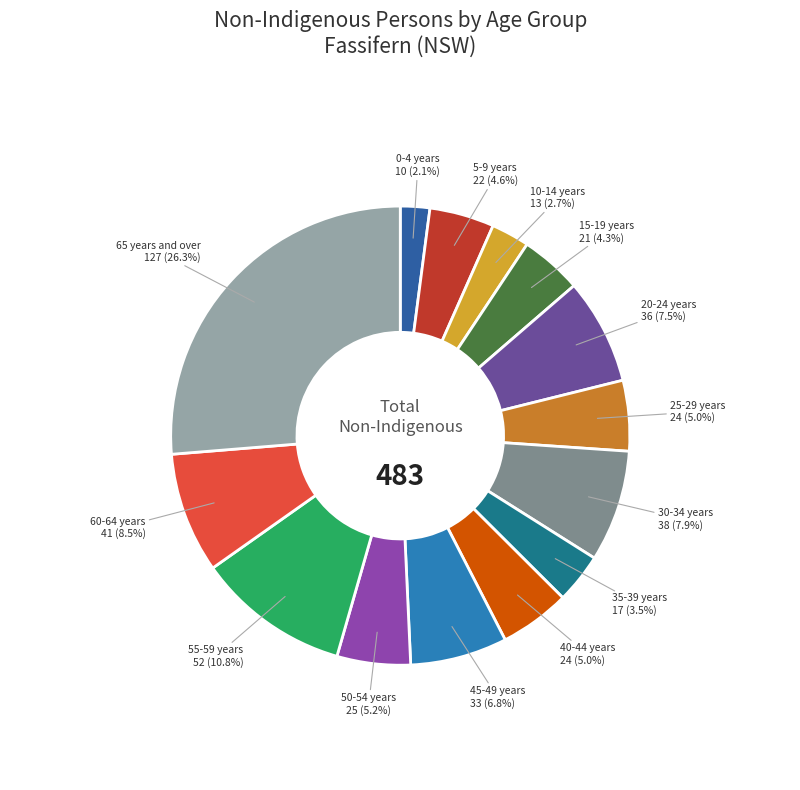

Count the number of slices in the pie.

14